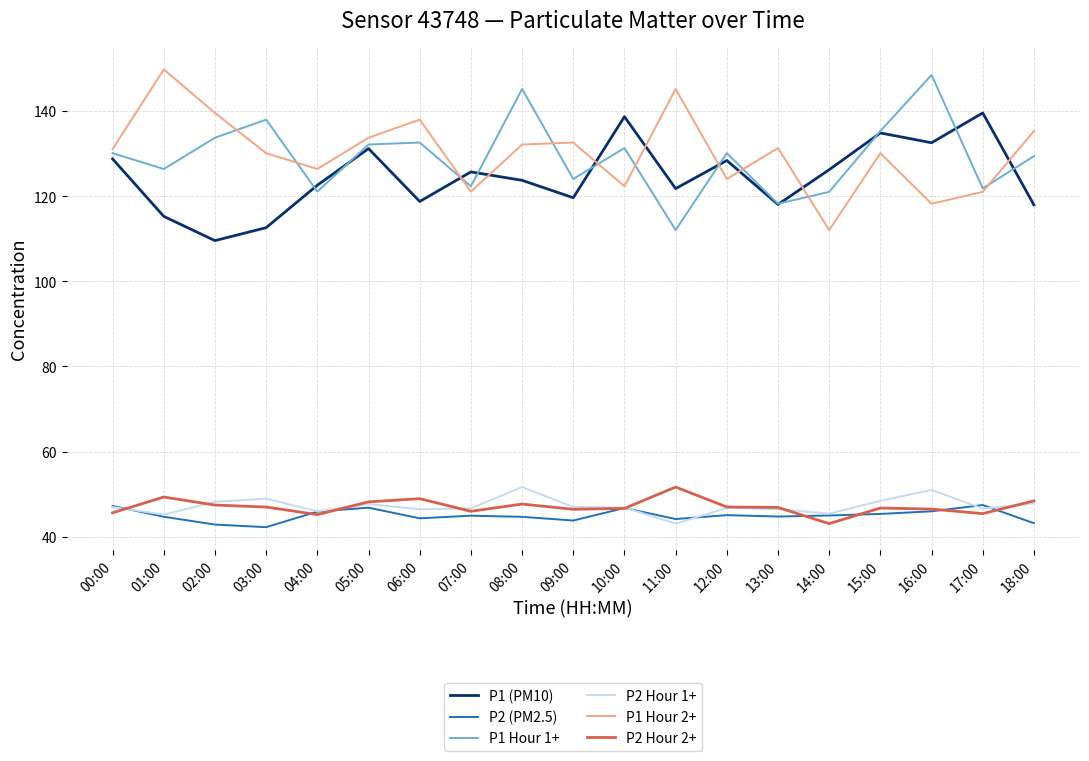

What is the total value across all series at 18:00?

522.0